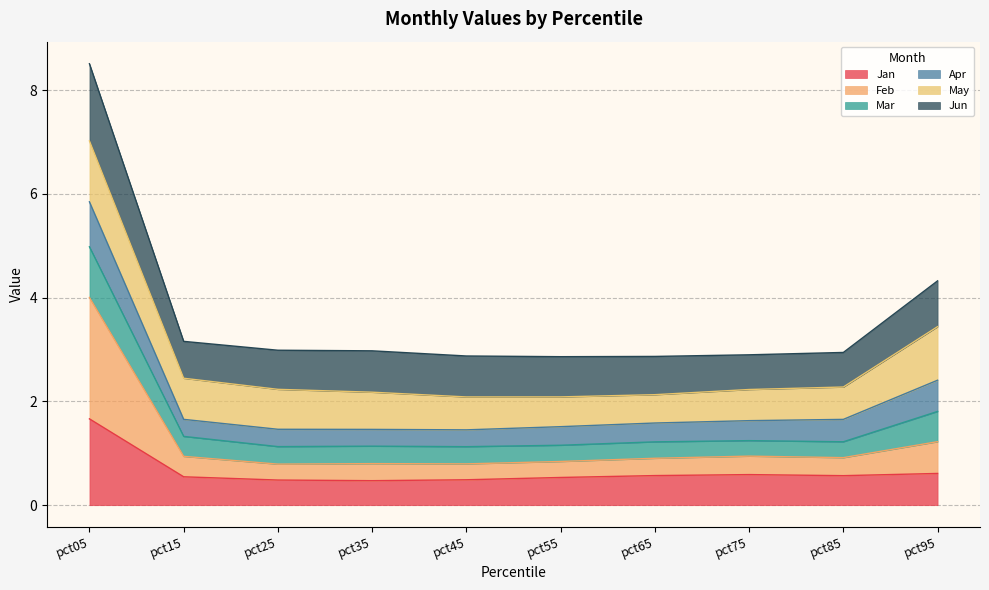

At which category is the sum across all series the highest?

pct05